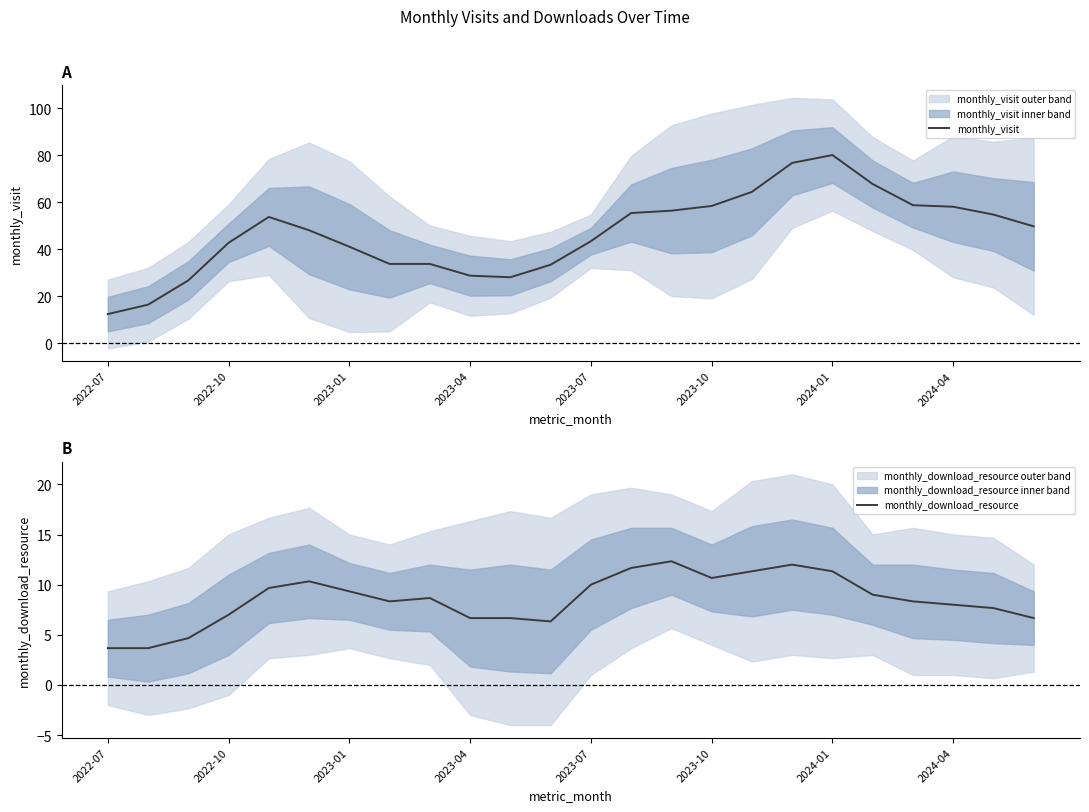

What are all the series names shown in the legend?

monthly_visit, monthly_download_resource